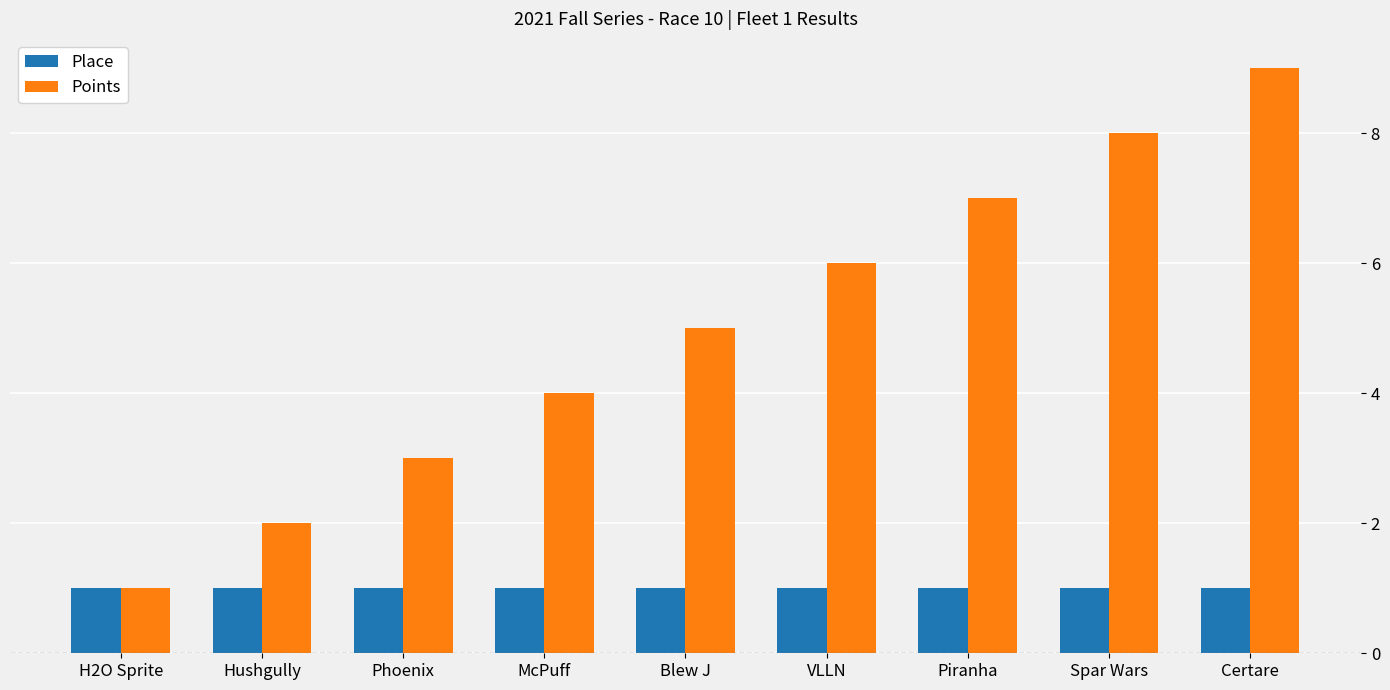

What is the difference between the second highest and minimum values in the Points series?

7